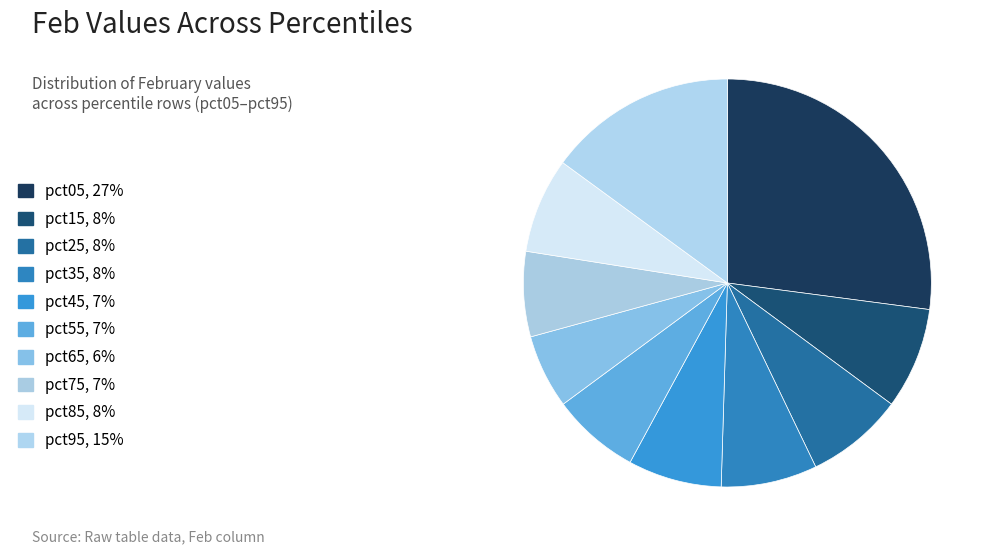

Is pct85 the majority of the pie?

No